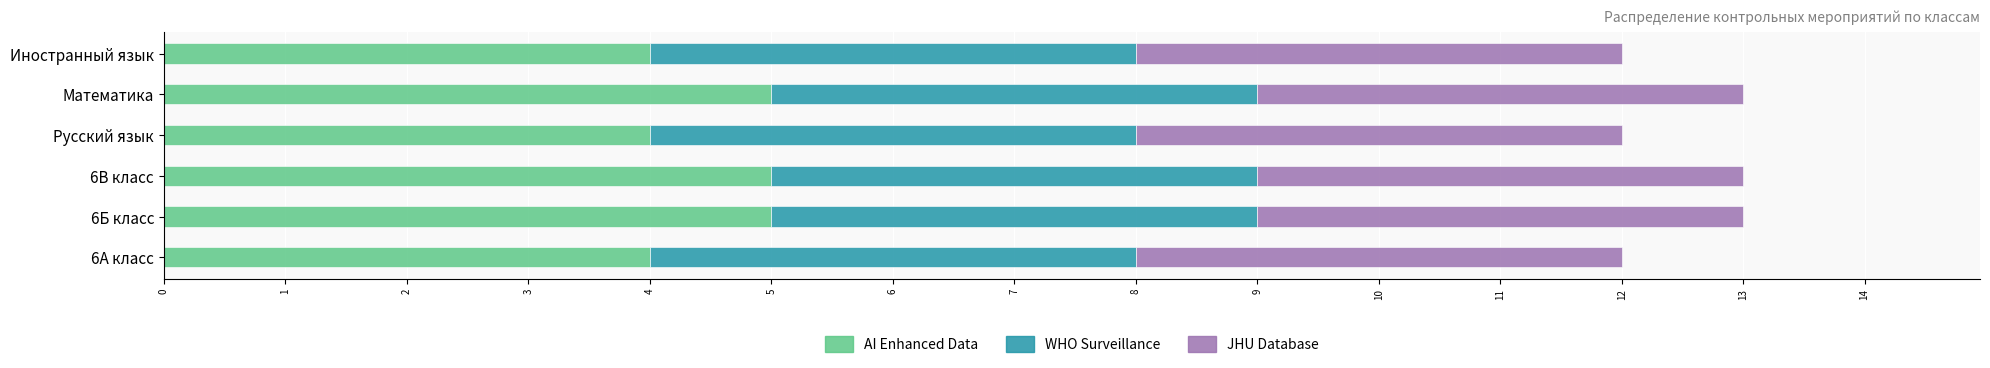

What is the total value across all series at Иностранный язык?

12